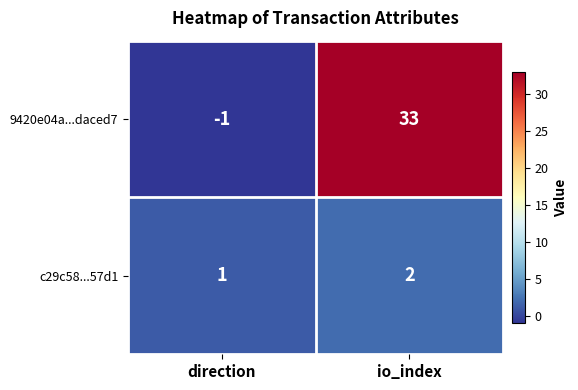

What is the sum of the c29c58...57d1 values at direction and io_index?

3